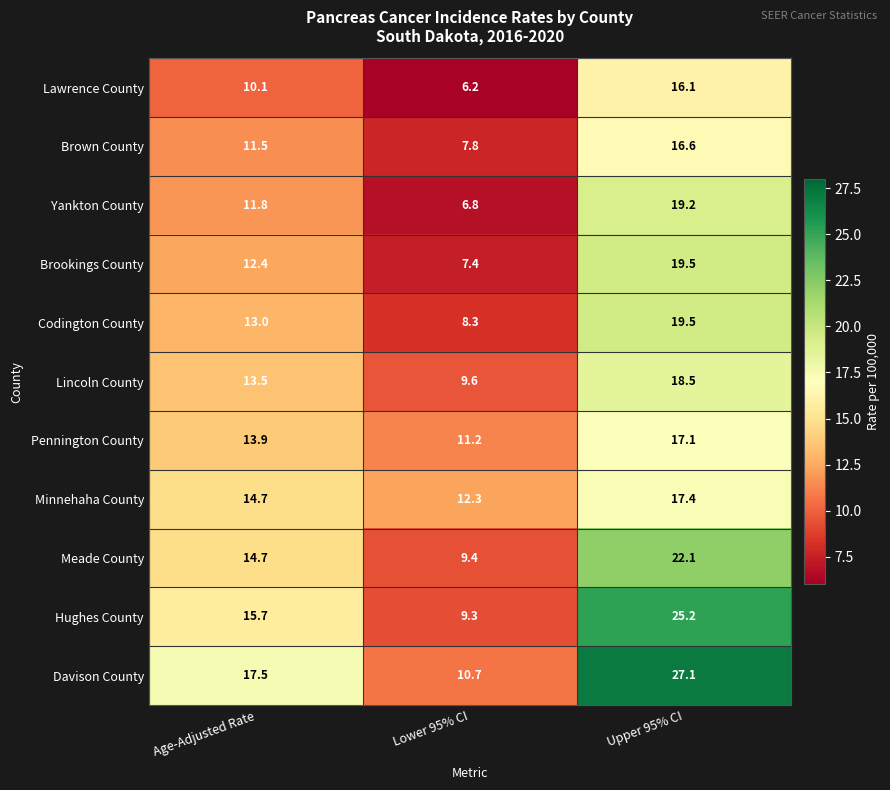

List the labels in order of Hughes County value, smallest first.

Lower 95% CI, Age-Adjusted Rate, Upper 95% CI